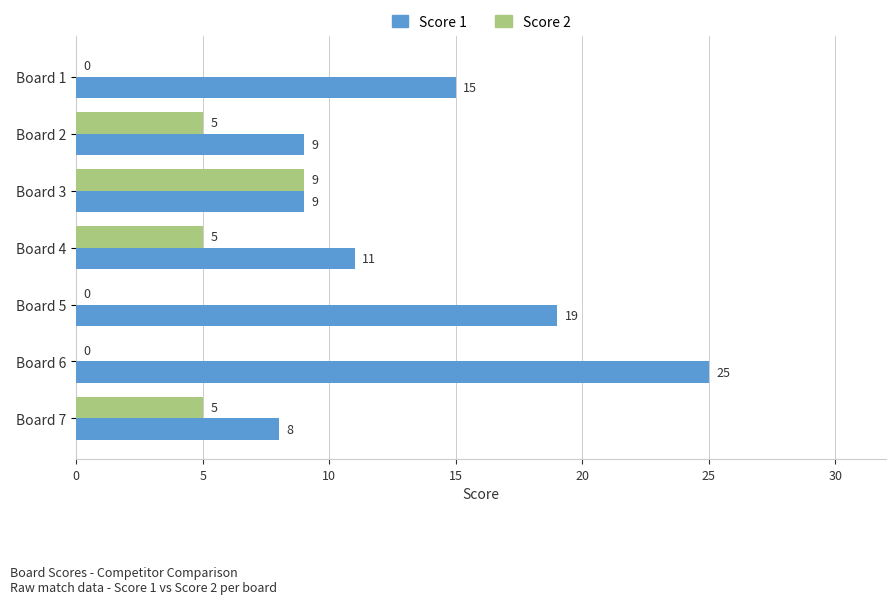

At which label is Score 1 closest to 16?

Board 1